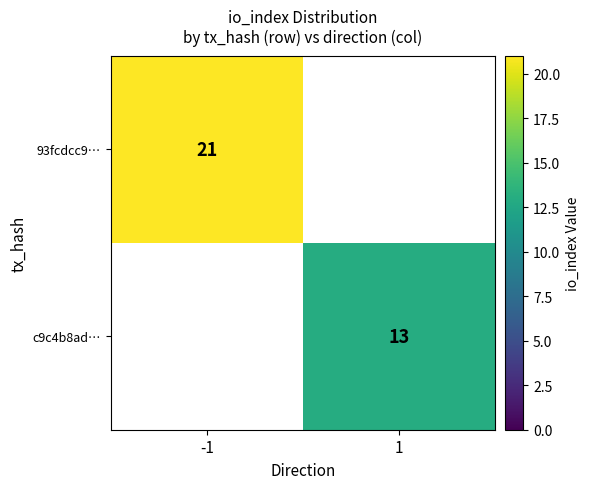

The value of 93fcdcc9… at -1 is 21. True or false?

True